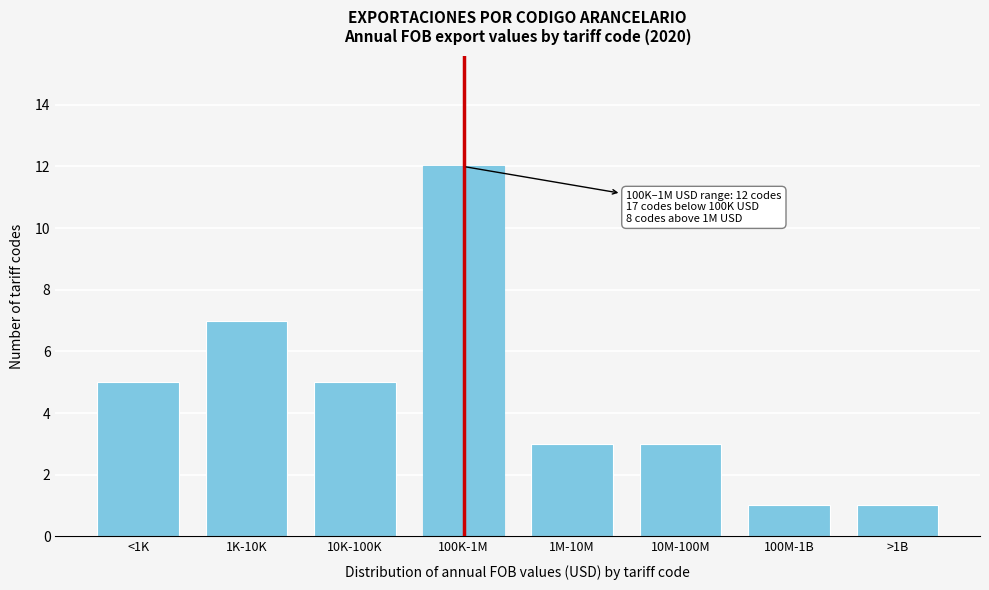

Reading left to right, what are all the values shown in this chart?

5	7	5	12	3	3	1	1